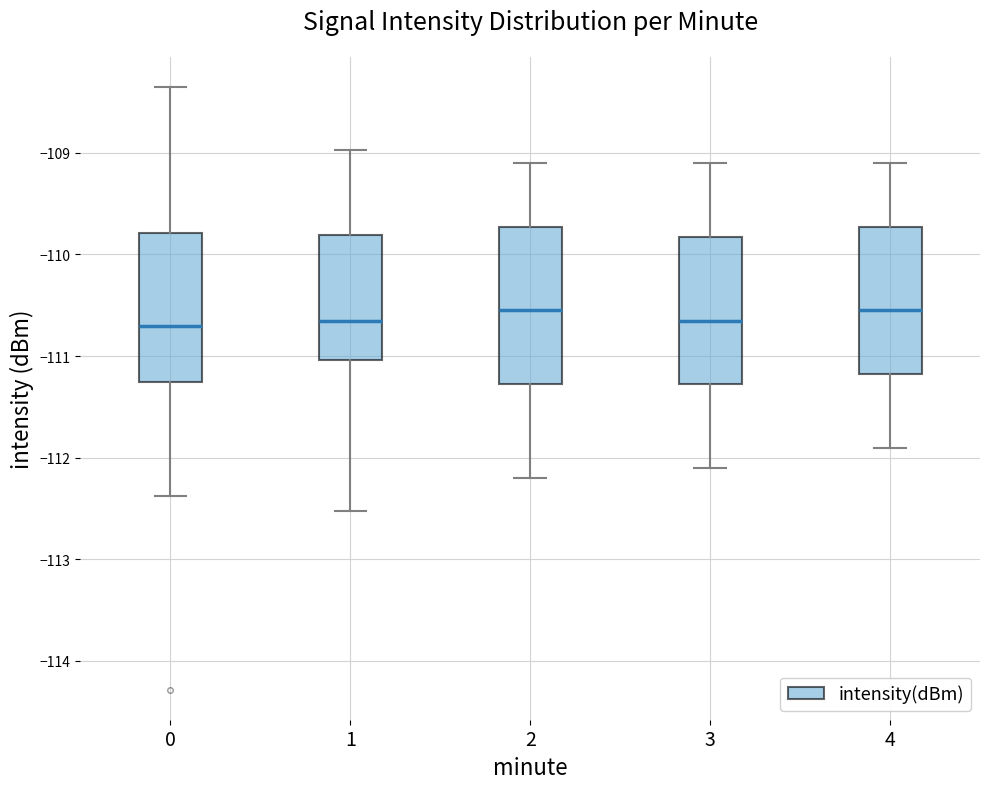

Reading left to right, read every box against the y-axis: the position of its median line, the range the box covers, and the ends of its whiskers. The values are not printed on the chart, so give them approximately, as read against the axis.

0: median -110.7, box -111.3 to -109.8, whiskers -112.4 to -108.4
1: median -110.6, box -111.0 to -109.8, whiskers -112.5 to -109.0
2: median -110.5, box -111.3 to -109.7, whiskers -112.2 to -109.1
3: median -110.6, box -111.3 to -109.8, whiskers -112.1 to -109.1
4: median -110.5, box -111.2 to -109.7, whiskers -111.9 to -109.1